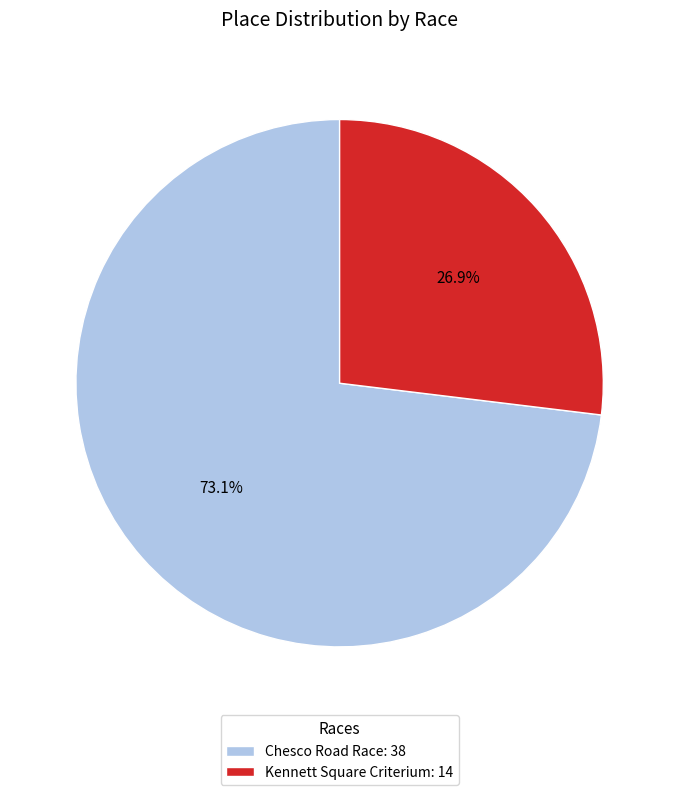

What percentage do Kennett Square Criterium and Chesco Road Race together represent?

100.0%